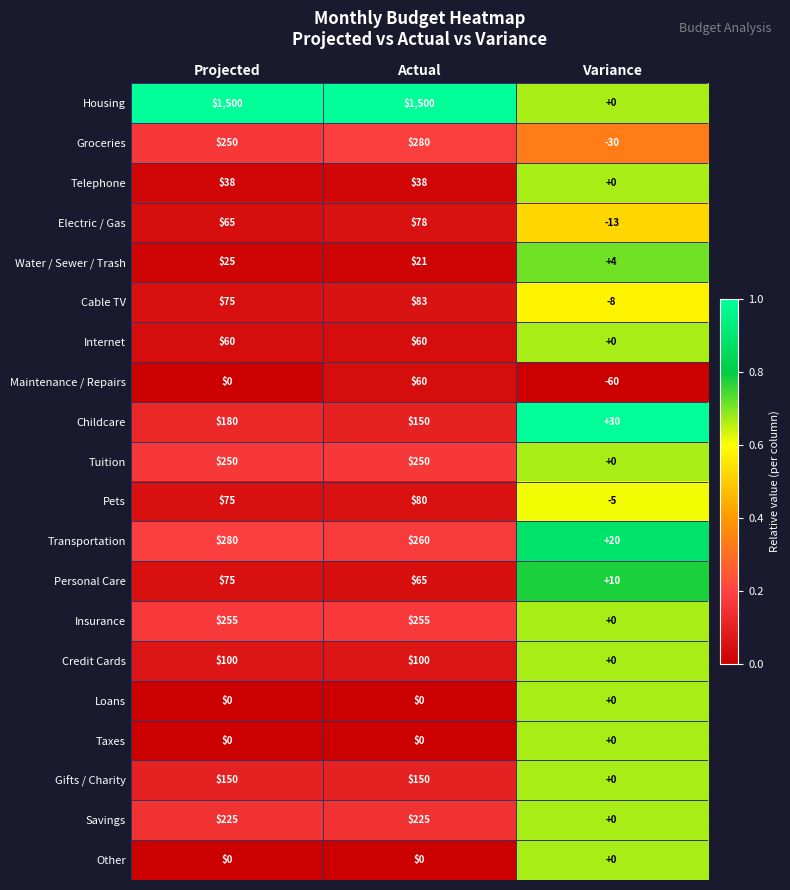

At which label is Water / Sewer / Trash closest to 14?

Actual